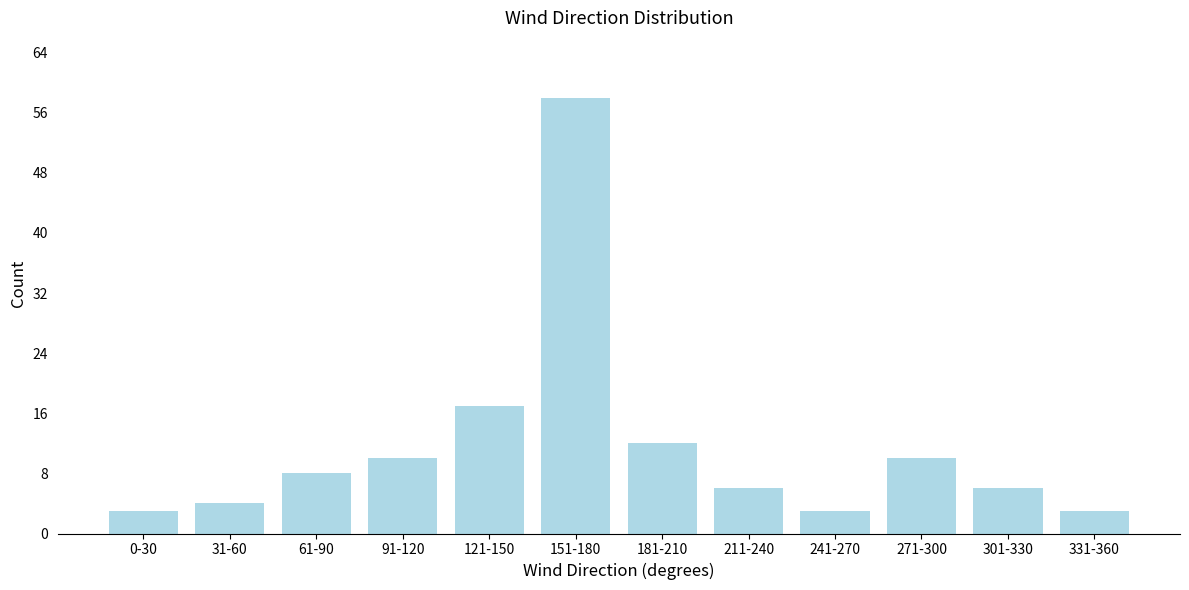

Reading left to right, what are all the values shown in this chart?

0-30=3	31-60=4	61-90=8	91-120=10	121-150=17	151-180=58	181-210=12	211-240=6	241-270=3	271-300=10	301-330=6	331-360=3